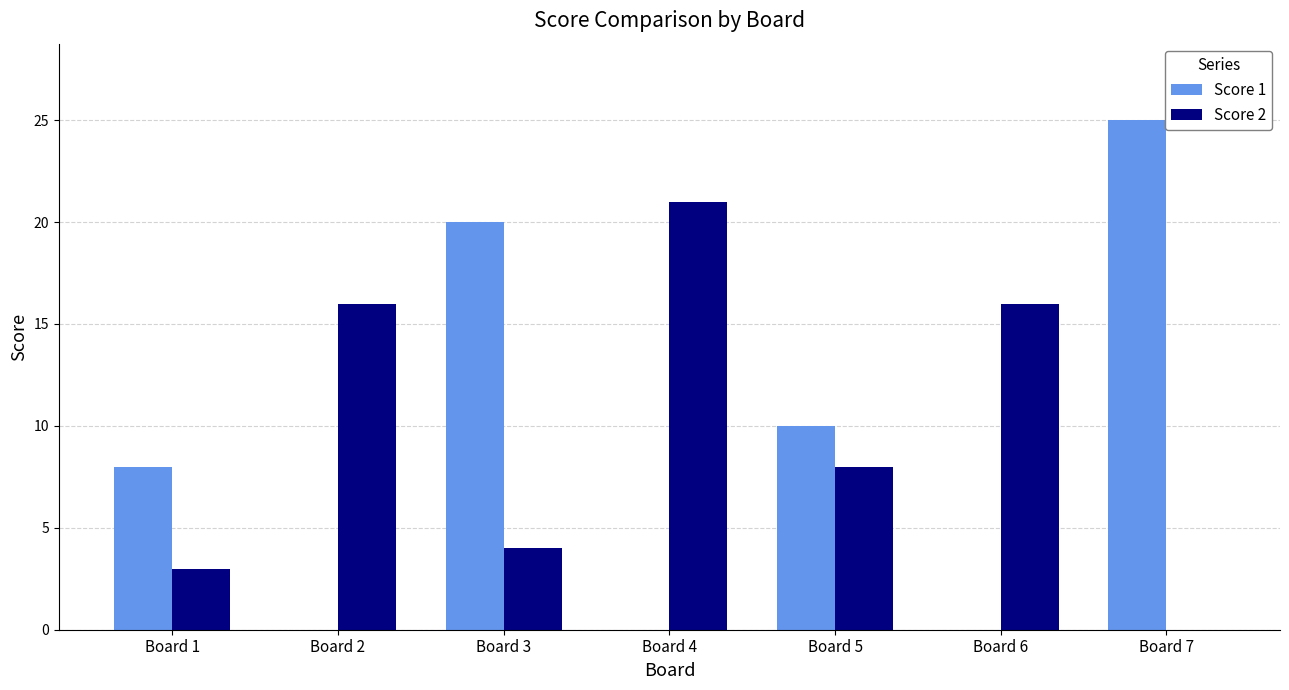

The Score 1 series shows 0 at Board 6. True or false?

True